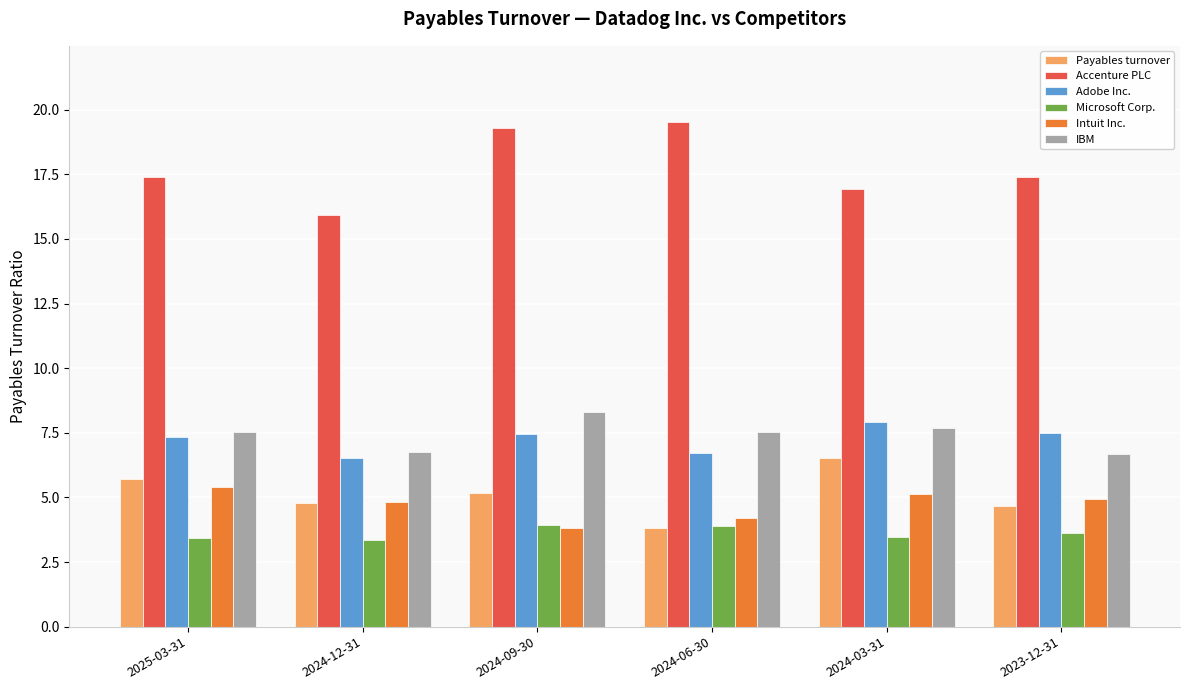

What is the sum of all Intuit Inc. values?

28.3